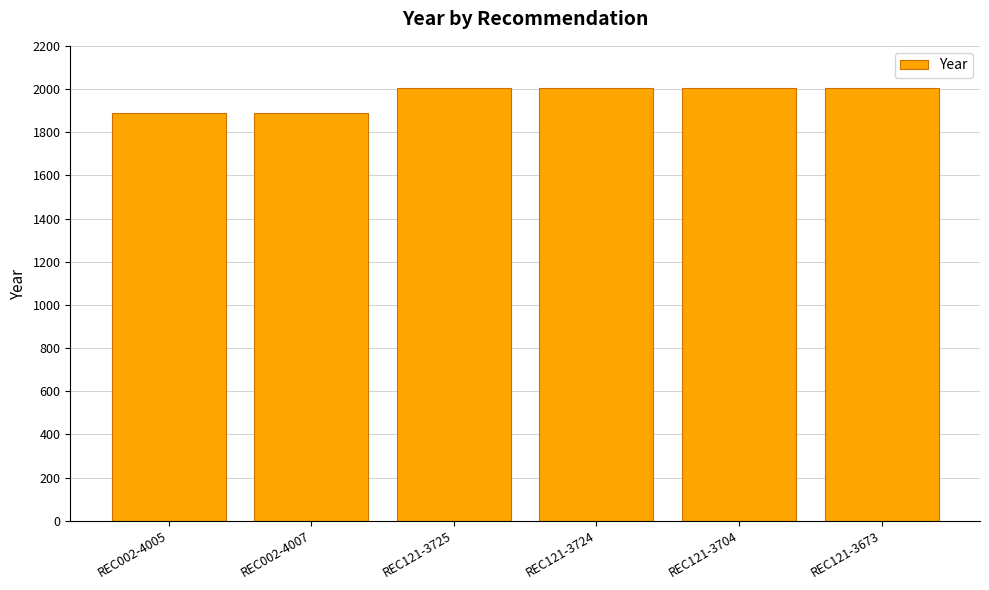

How many values are below 2005?

2